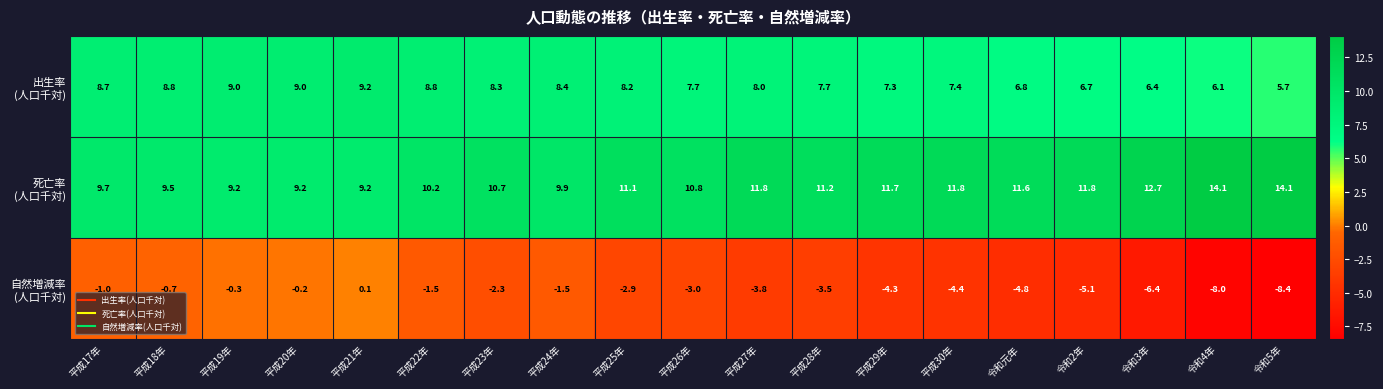

What is the spread (max minus min) of values at 平成29年?

16.0